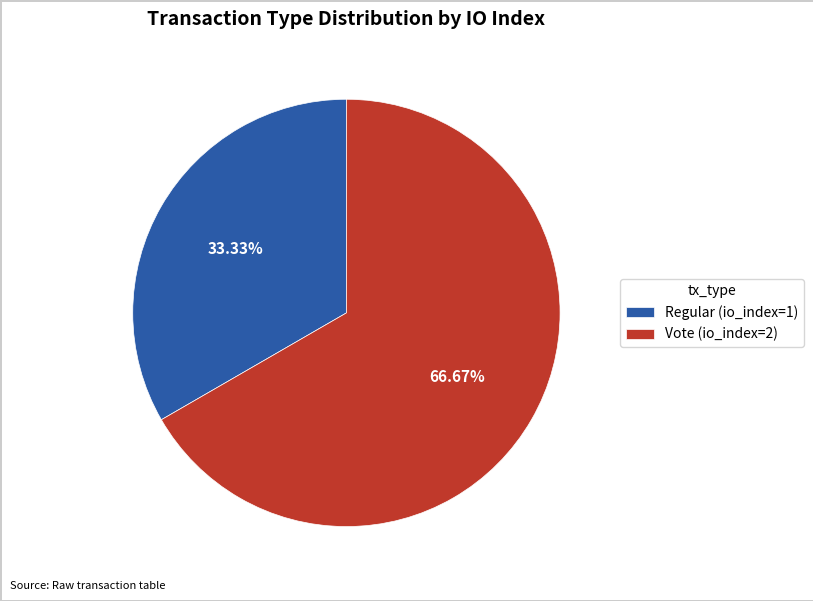

Which has a higher value, Vote or Regular?

Vote